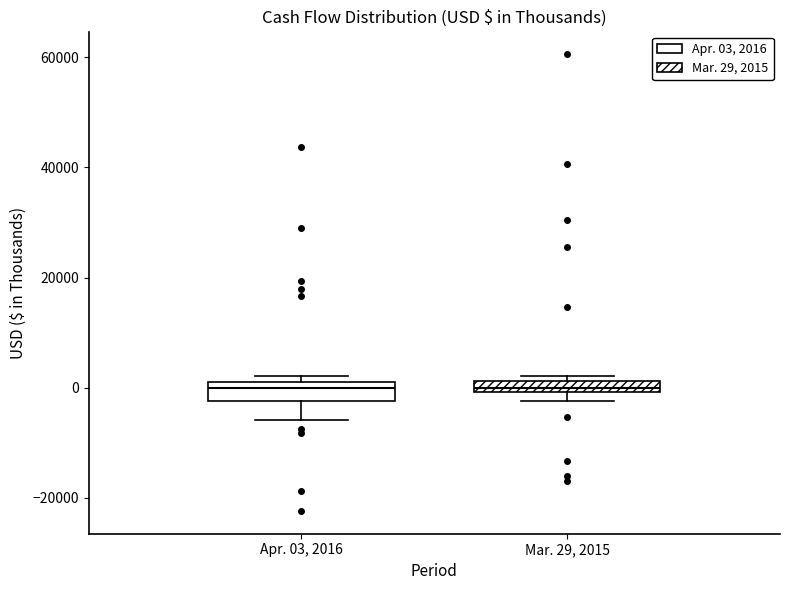

Where is the upper edge of the box for Mar. 29, 2015 on the y-axis? The values are not printed on the chart, so give them approximately, as read against the axis.

2000